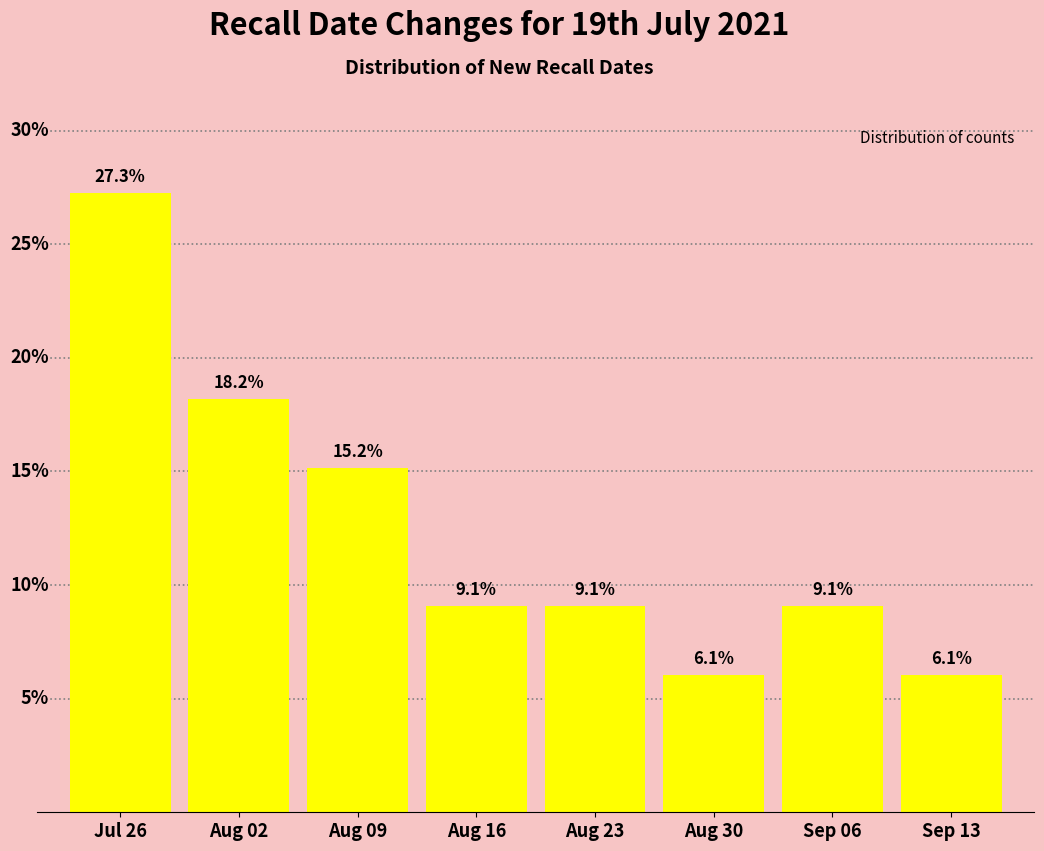

At which label does the data first exceed 9?

Jul 26